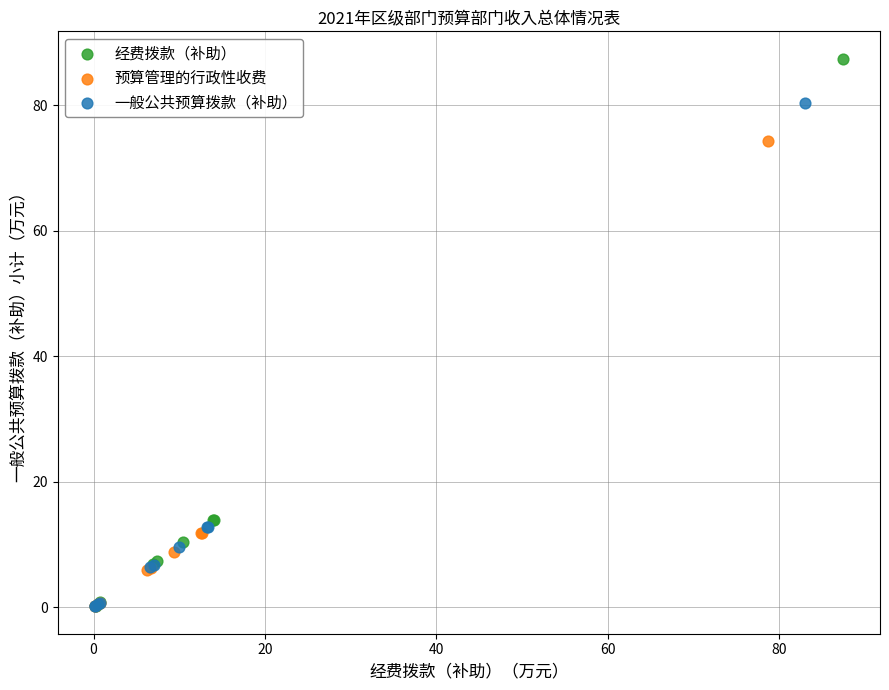

Which series reaches the maximum Y coordinate?

经费拨款（补助）